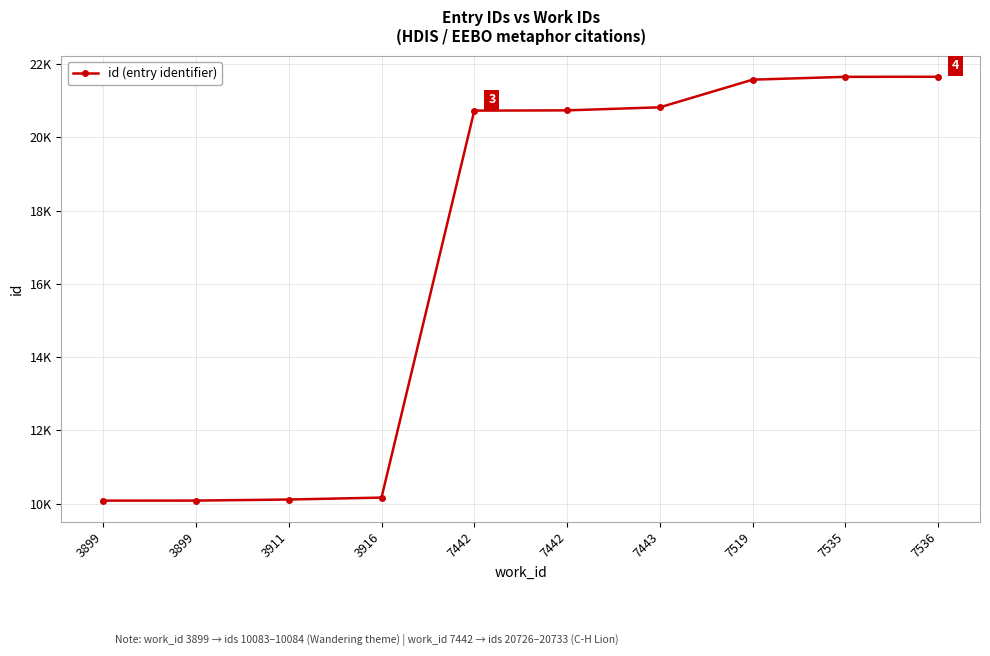

Rank the categories by value from lowest to highest.

3899, 3899, 3911, 3916, 7442, 7442, 7443, 7519, 7535, 7536